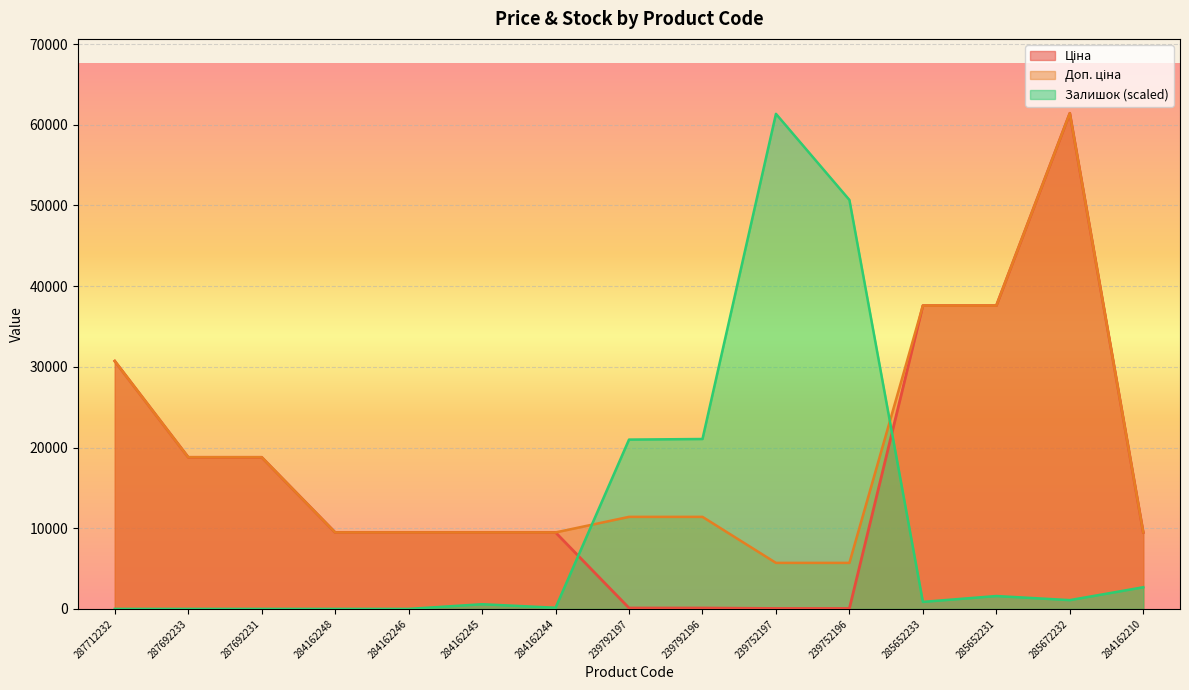

Where is Залишок nearest to the value 30680?

239792196